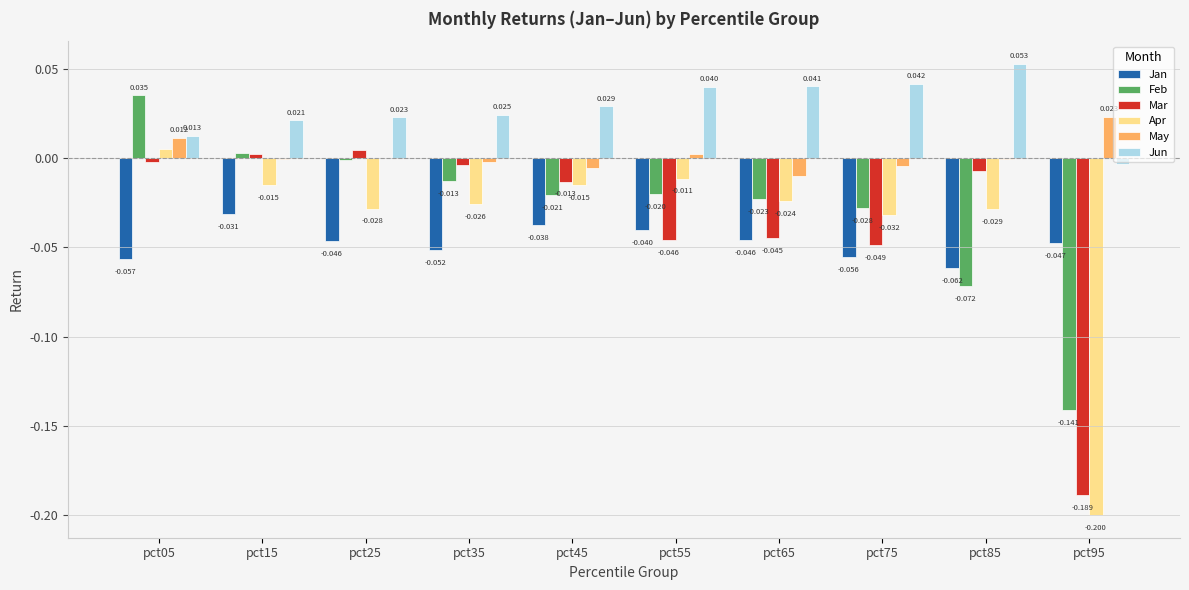

Between pct25 and pct35, which series saw the biggest shift?

Feb